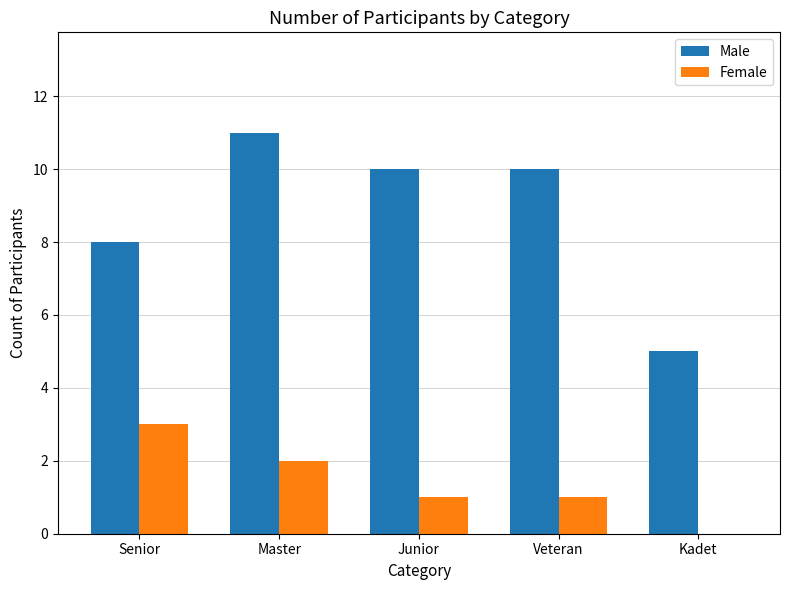

At which label does Male first exceed 10?

Master